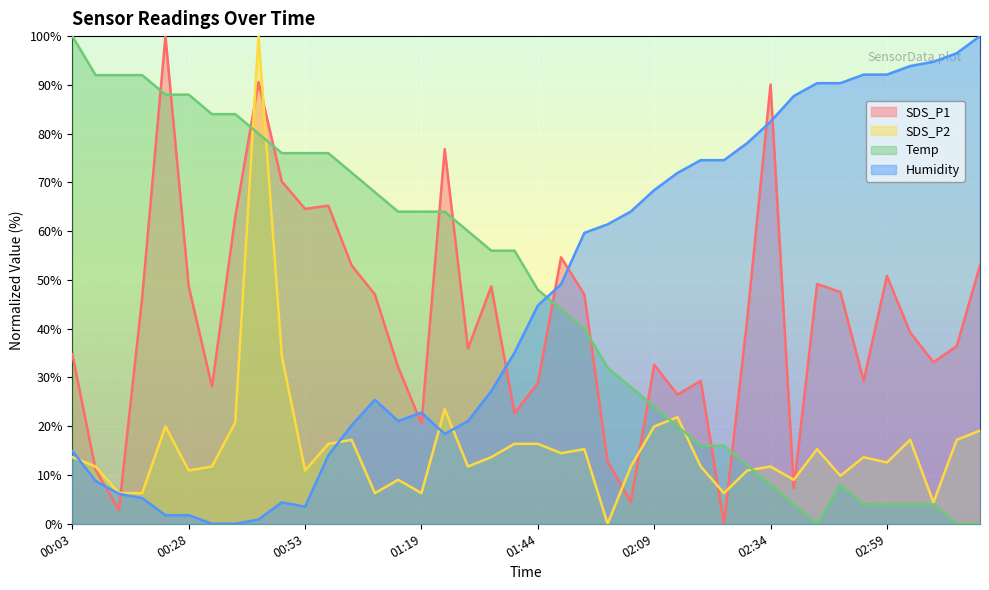

The SDS_P1 series shows 33.1 at 03:09. True or false?

True